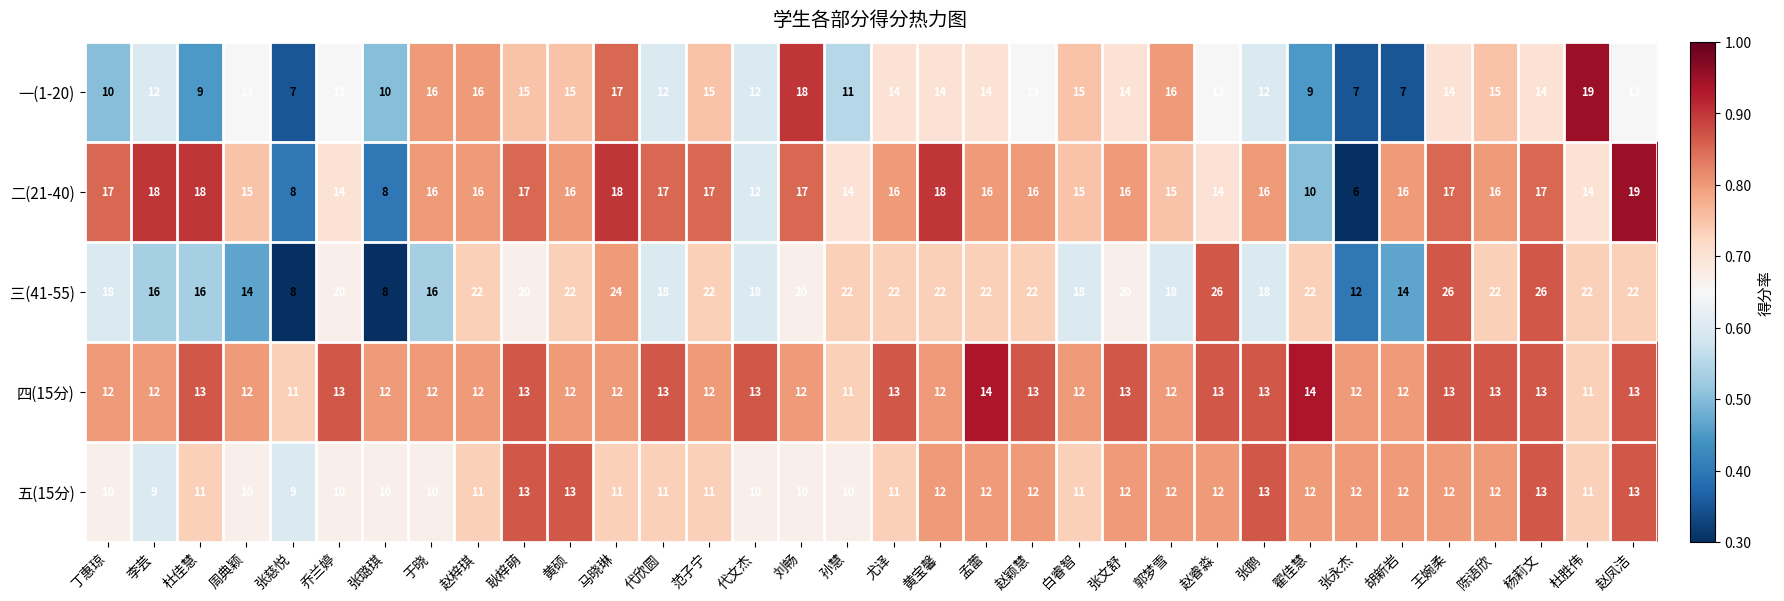

What value does the 三(41-55) series have at 乔兰婷, to the nearest 10?

20